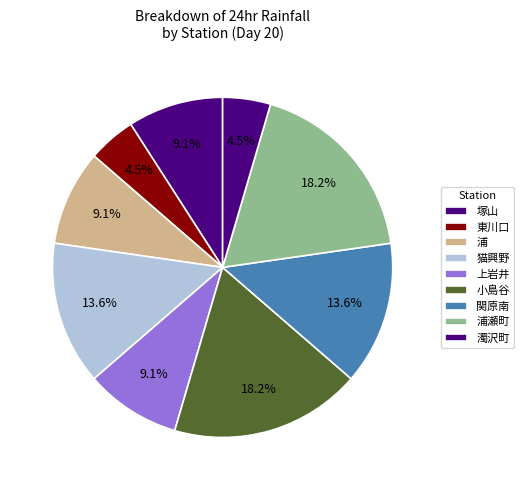

How many slices are in this pie chart?

9